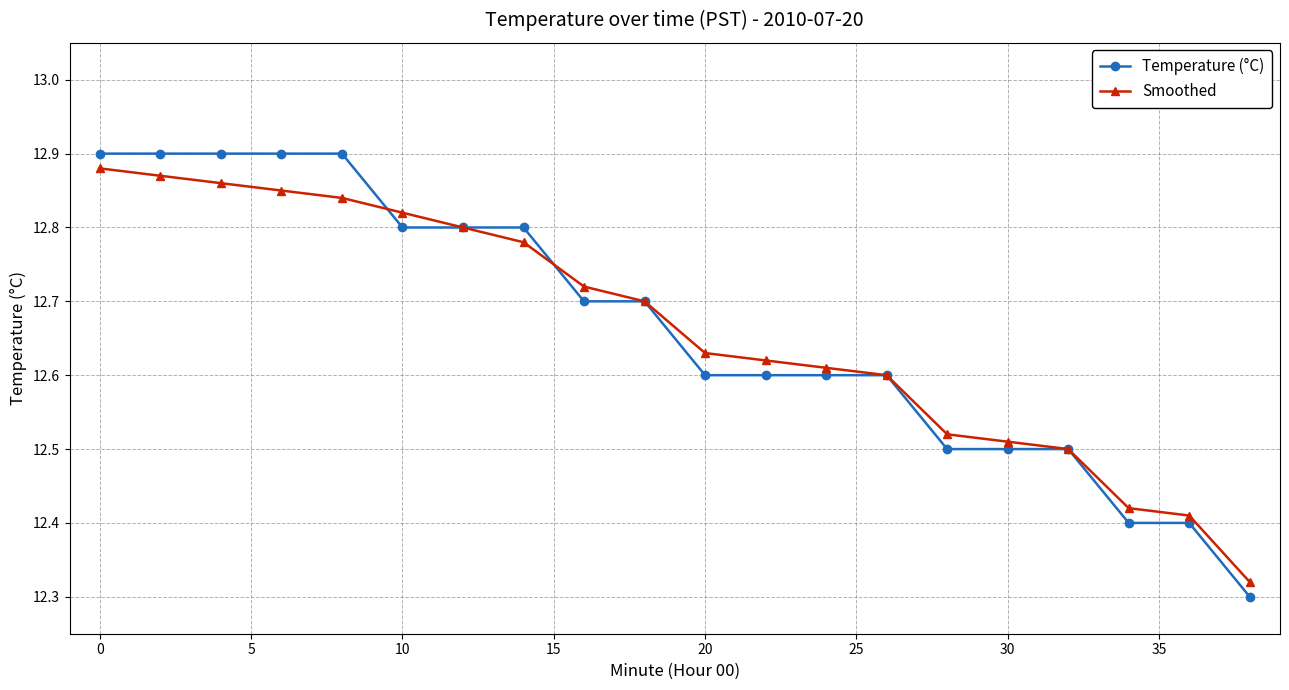

True or false: Smoothed and Temperature (°C) cross at least once.

True